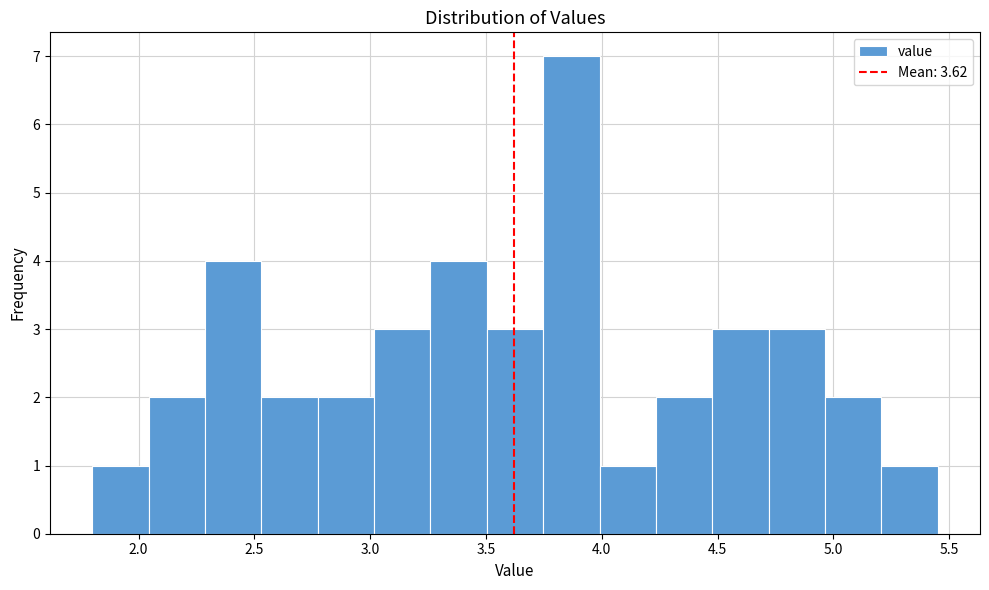

Which range on the x-axis has the tallest bar?

3.75 to 4.00